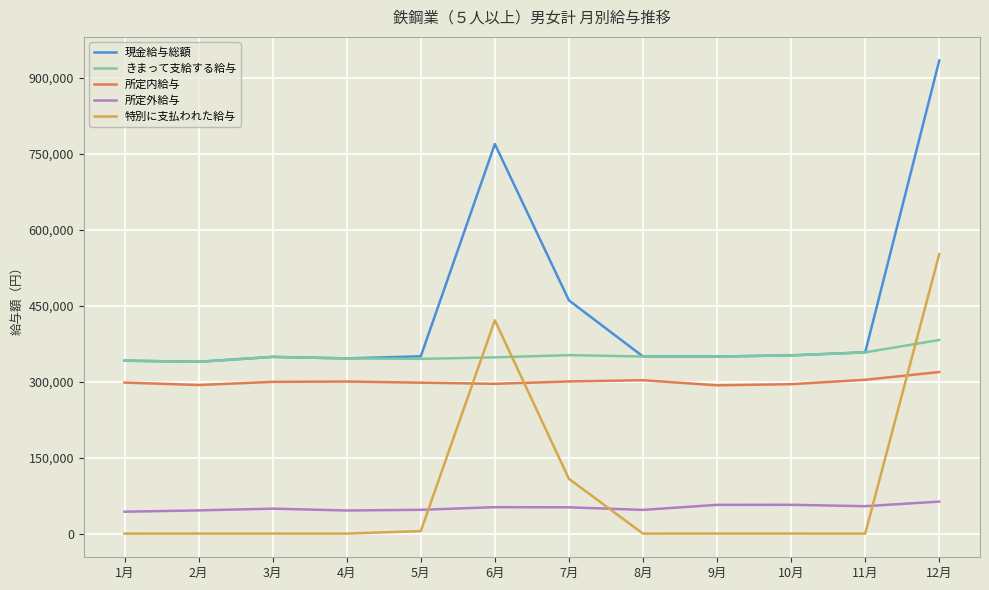

The 特別に支払われた給与 series shows 32592 at 7月. True or false?

False